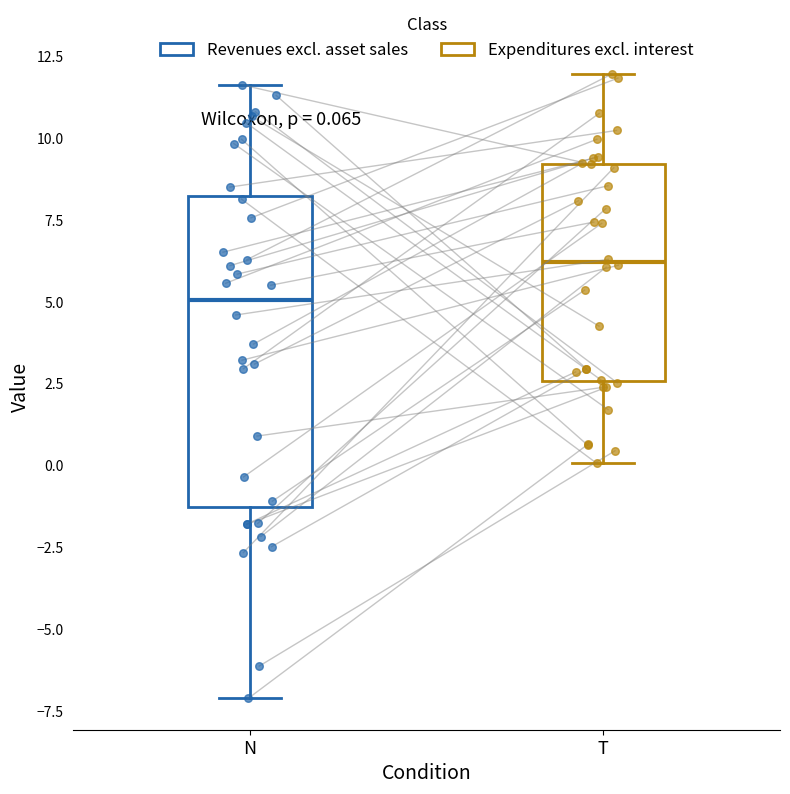

Which box's median line is the lowest?

N